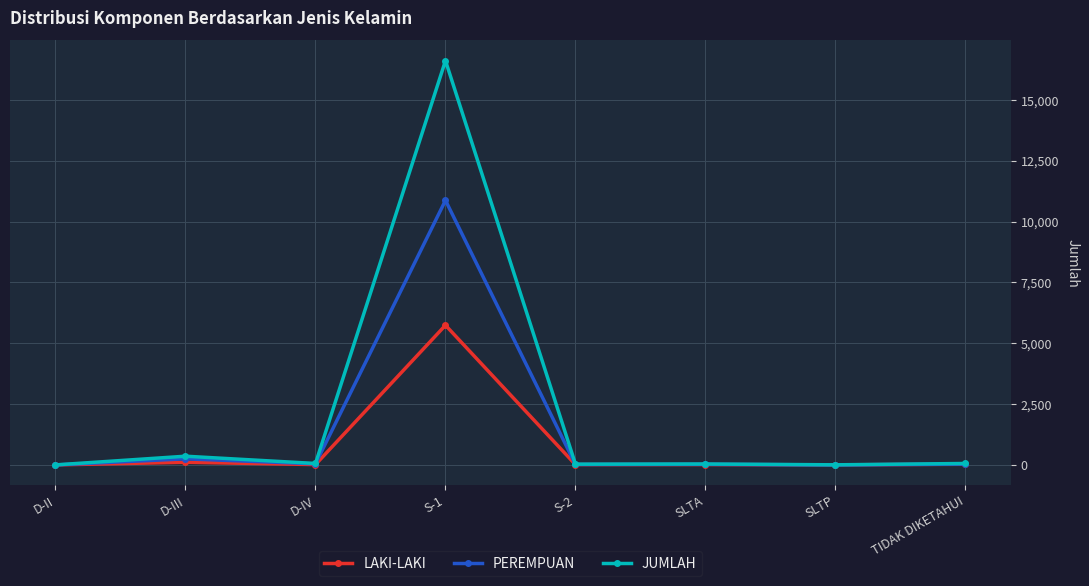

List the series in order of their peak value, highest first.

JUMLAH, PEREMPUAN, LAKI-LAKI